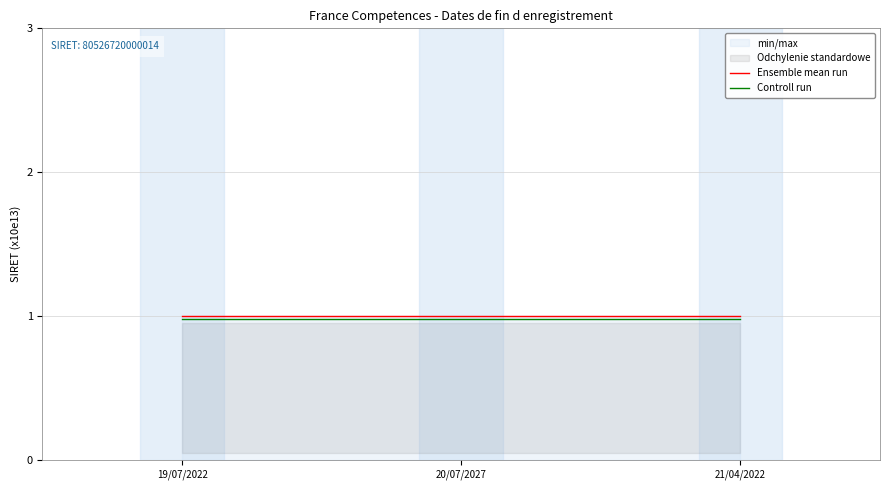

At which category is the sum across all series the highest?

19/07/2022